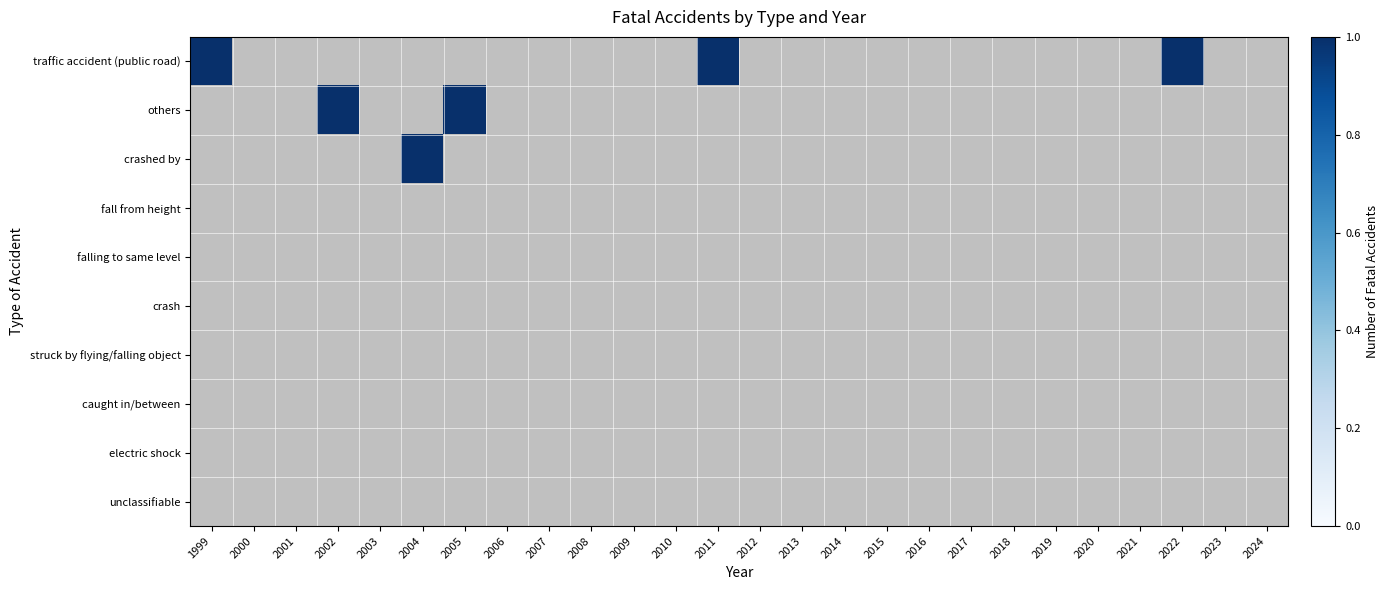

Reading right to left, what are all the values shown in this chart?

traffic accident (public road): 2024=0	2023=0	2022=1	2021=0	2020=0	2019=0	2018=0	2017=0	2016=0	2015=0	2014=0	2013=0	2012=0	2011=1	2010=0	2009=0	2008=0	2007=0	2006=0	2005=0	2004=0	2003=0	2002=0	2001=0	2000=0	1999=1
others: 2024=0	2023=0	2022=0	2021=0	2020=0	2019=0	2018=0	2017=0	2016=0	2015=0	2014=0	2013=0	2012=0	2011=0	2010=0	2009=0	2008=0	2007=0	2006=0	2005=1	2004=0	2003=0	2002=1	2001=0	2000=0	1999=0
crashed by: 2024=0	2023=0	2022=0	2021=0	2020=0	2019=0	2018=0	2017=0	2016=0	2015=0	2014=0	2013=0	2012=0	2011=0	2010=0	2009=0	2008=0	2007=0	2006=0	2005=0	2004=1	2003=0	2002=0	2001=0	2000=0	1999=0
fall from height: 2024=0	2023=0	2022=0	2021=0	2020=0	2019=0	2018=0	2017=0	2016=0	2015=0	2014=0	2013=0	2012=0	2011=0	2010=0	2009=0	2008=0	2007=0	2006=0	2005=0	2004=0	2003=0	2002=0	2001=0	2000=0	1999=0
falling to same level: 2024=0	2023=0	2022=0	2021=0	2020=0	2019=0	2018=0	2017=0	2016=0	2015=0	2014=0	2013=0	2012=0	2011=0	2010=0	2009=0	2008=0	2007=0	2006=0	2005=0	2004=0	2003=0	2002=0	2001=0	2000=0	1999=0
crash: 2024=0	2023=0	2022=0	2021=0	2020=0	2019=0	2018=0	2017=0	2016=0	2015=0	2014=0	2013=0	2012=0	2011=0	2010=0	2009=0	2008=0	2007=0	2006=0	2005=0	2004=0	2003=0	2002=0	2001=0	2000=0	1999=0
struck by flying/falling object: 2024=0	2023=0	2022=0	2021=0	2020=0	2019=0	2018=0	2017=0	2016=0	2015=0	2014=0	2013=0	2012=0	2011=0	2010=0	2009=0	2008=0	2007=0	2006=0	2005=0	2004=0	2003=0	2002=0	2001=0	2000=0	1999=0
caught in/between: 2024=0	2023=0	2022=0	2021=0	2020=0	2019=0	2018=0	2017=0	2016=0	2015=0	2014=0	2013=0	2012=0	2011=0	2010=0	2009=0	2008=0	2007=0	2006=0	2005=0	2004=0	2003=0	2002=0	2001=0	2000=0	1999=0
electric shock: 2024=0	2023=0	2022=0	2021=0	2020=0	2019=0	2018=0	2017=0	2016=0	2015=0	2014=0	2013=0	2012=0	2011=0	2010=0	2009=0	2008=0	2007=0	2006=0	2005=0	2004=0	2003=0	2002=0	2001=0	2000=0	1999=0
unclassifiable: 2024=0	2023=0	2022=0	2021=0	2020=0	2019=0	2018=0	2017=0	2016=0	2015=0	2014=0	2013=0	2012=0	2011=0	2010=0	2009=0	2008=0	2007=0	2006=0	2005=0	2004=0	2003=0	2002=0	2001=0	2000=0	1999=0